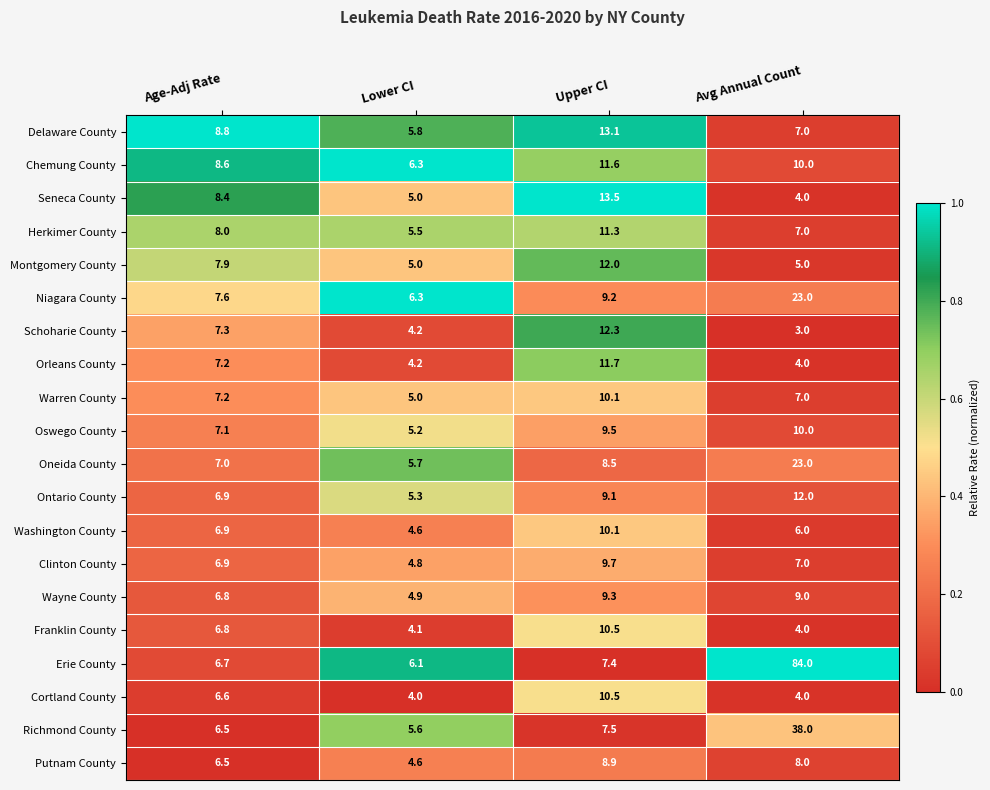

Count the number of data series in this chart.

20